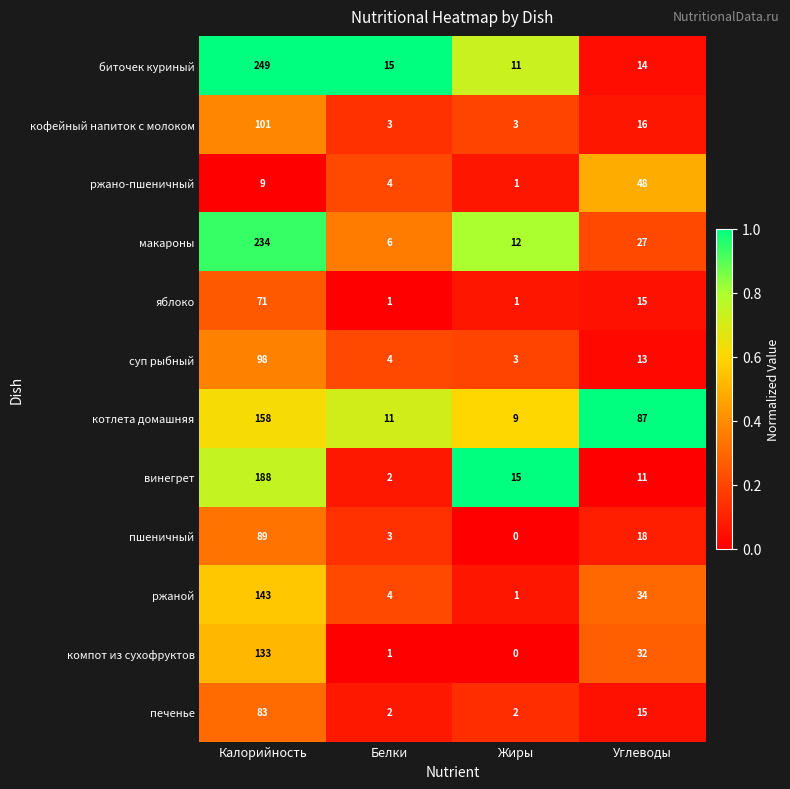

Which series has the largest total across all categories?

биточек куриный